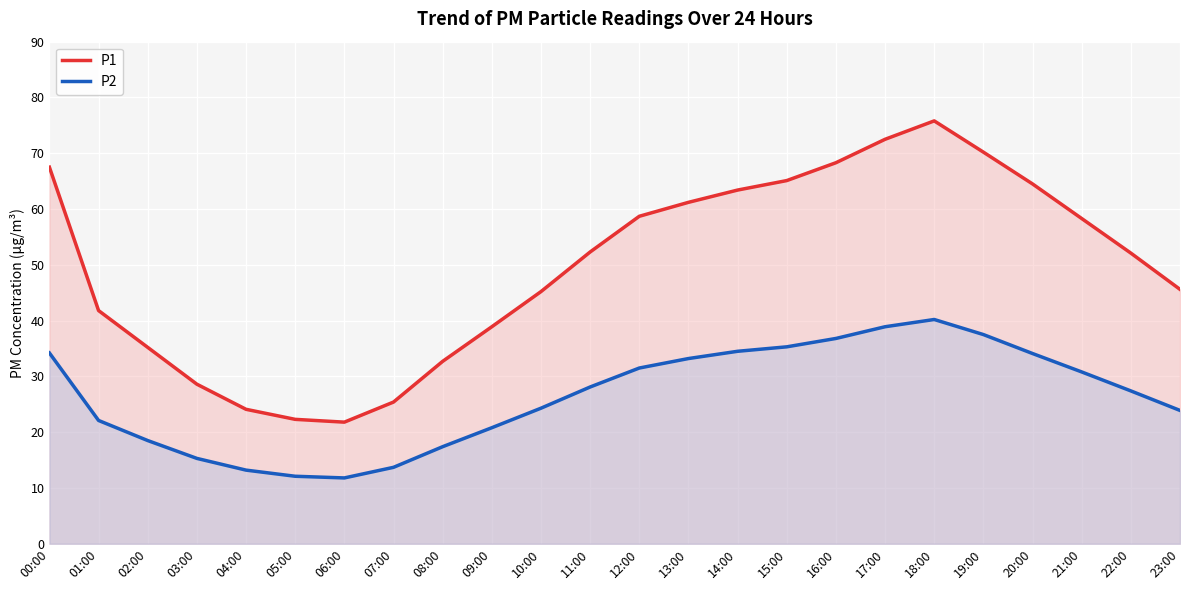

The value of P1 at 09:00 is 38.9. True or false?

True